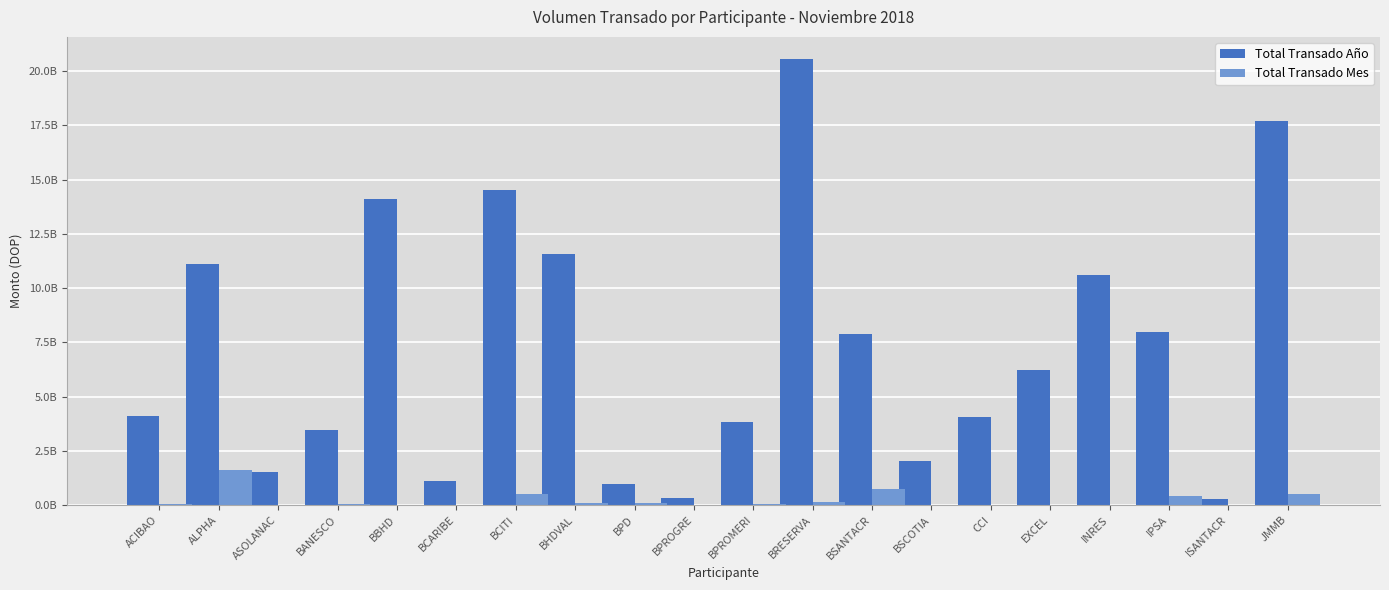

What is the difference between the second highest and second lowest values in the Total Transado Año series?

17385477227.0